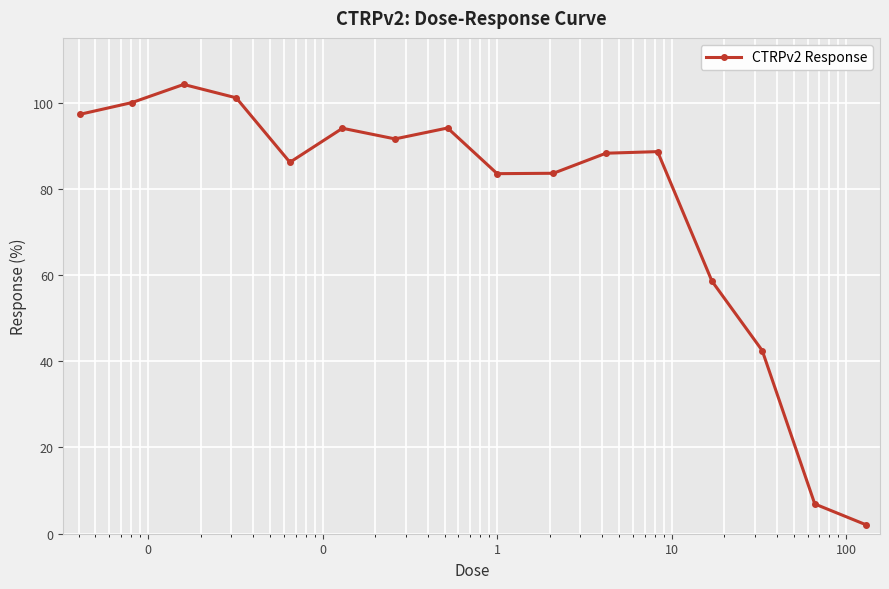

True or false: the data has more than 1 interior local peaks.

True